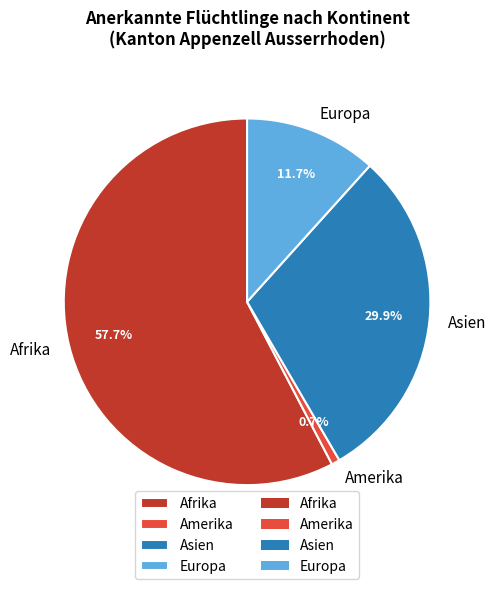

What percentage is the Afrika slice, to the nearest percent?

58%